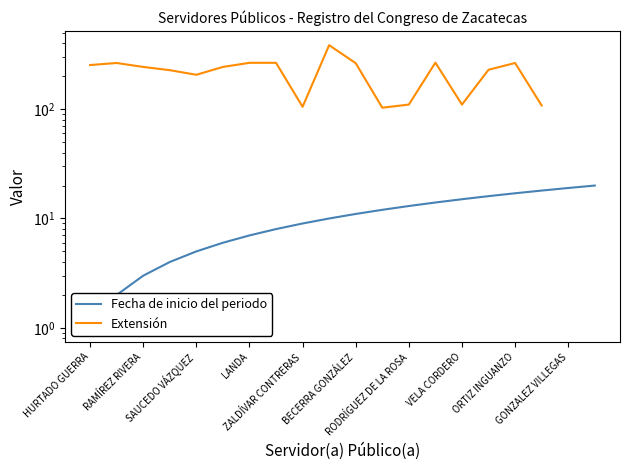

Is it true that Extensión equals 156.9 at 11?

False